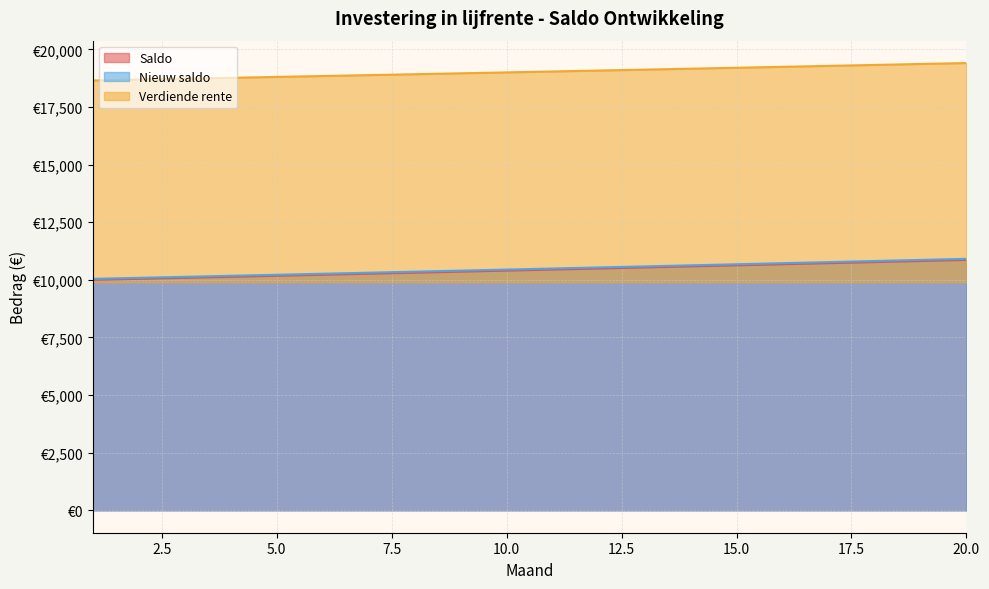

Which series has the widest spread of values?

Nieuw saldo